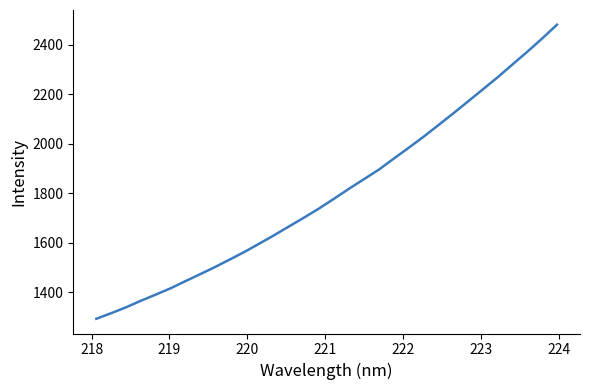

What is the minimum value shown in the chart?

1291.9